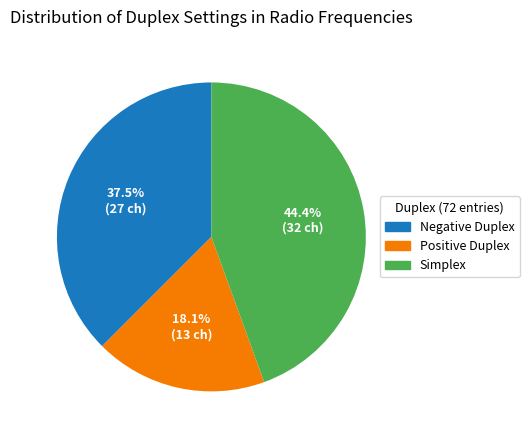

Does any single category account for the majority?

No